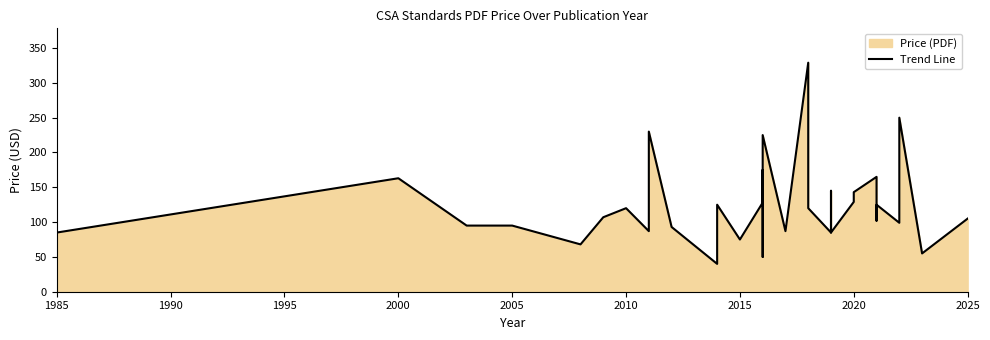

What is the difference between the maximum and minimum values?

289